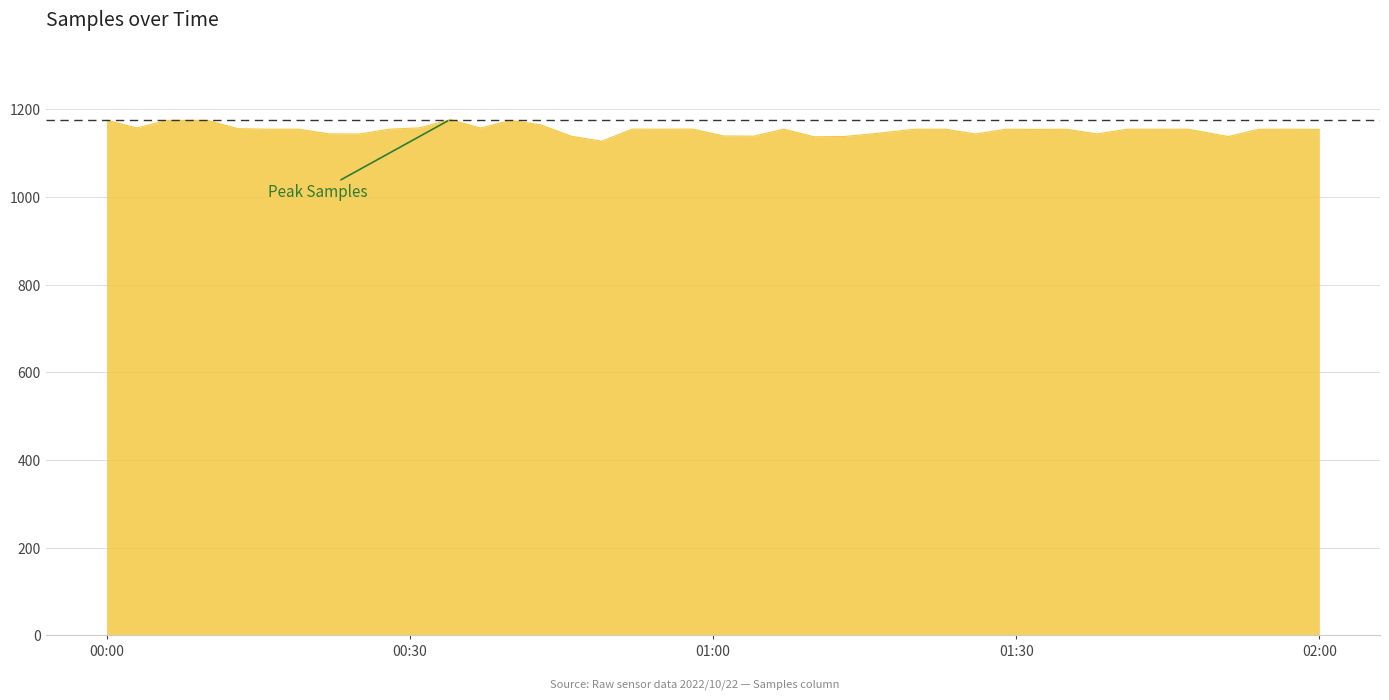

What is the minimum value shown in the chart?

1127.5